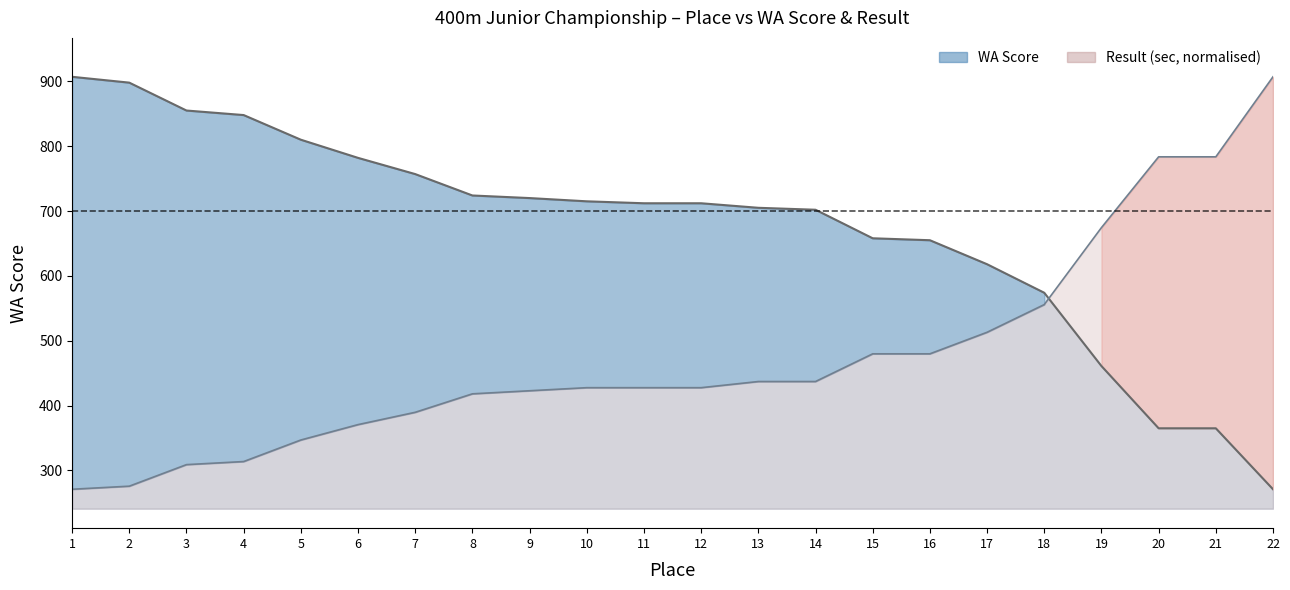

True or false: WA has more than 0 points higher than both neighbors.

False